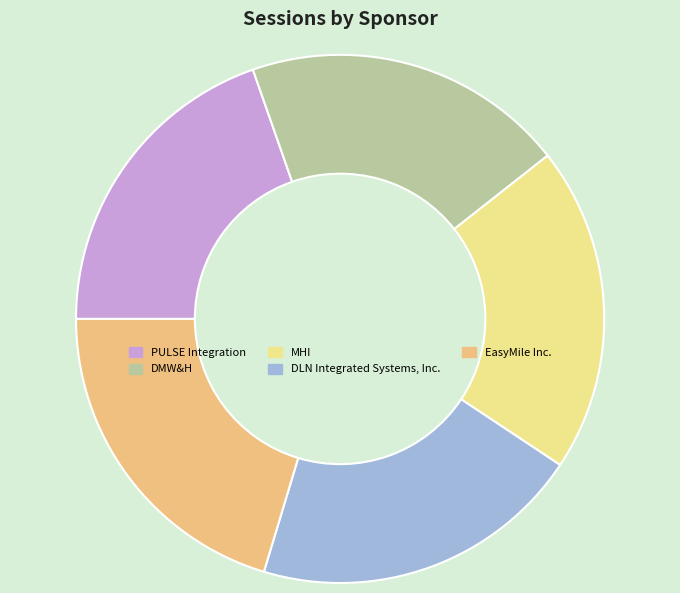

Which slice is the smallest?

PULSE Integration